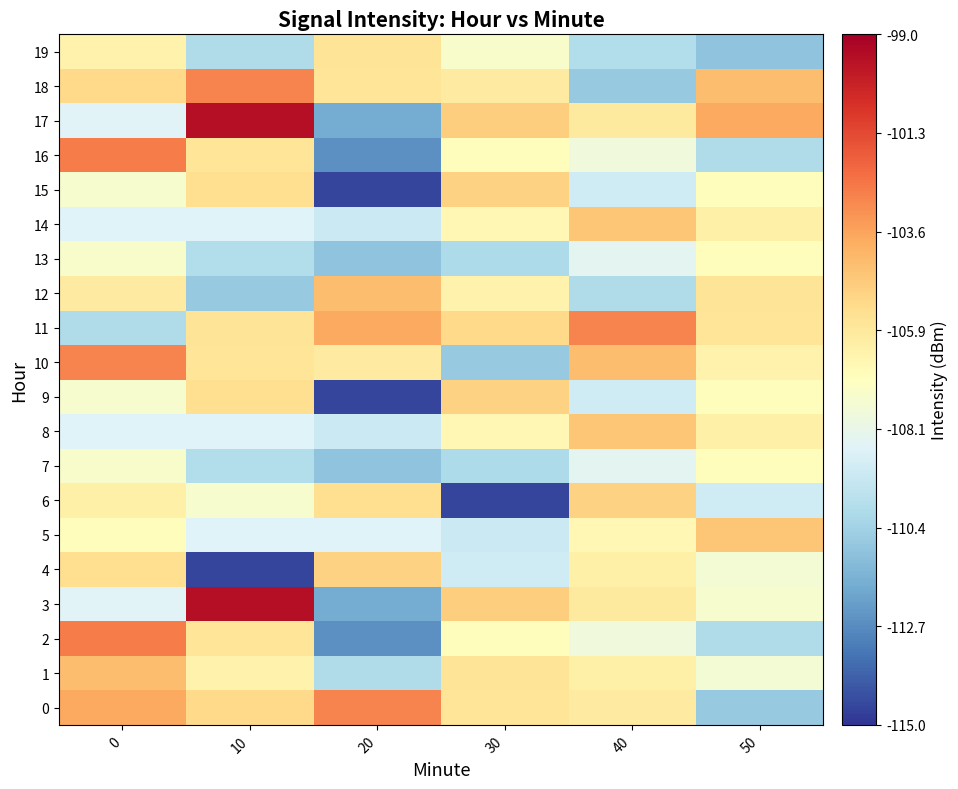

Which has a higher value, 40 or 50?

40